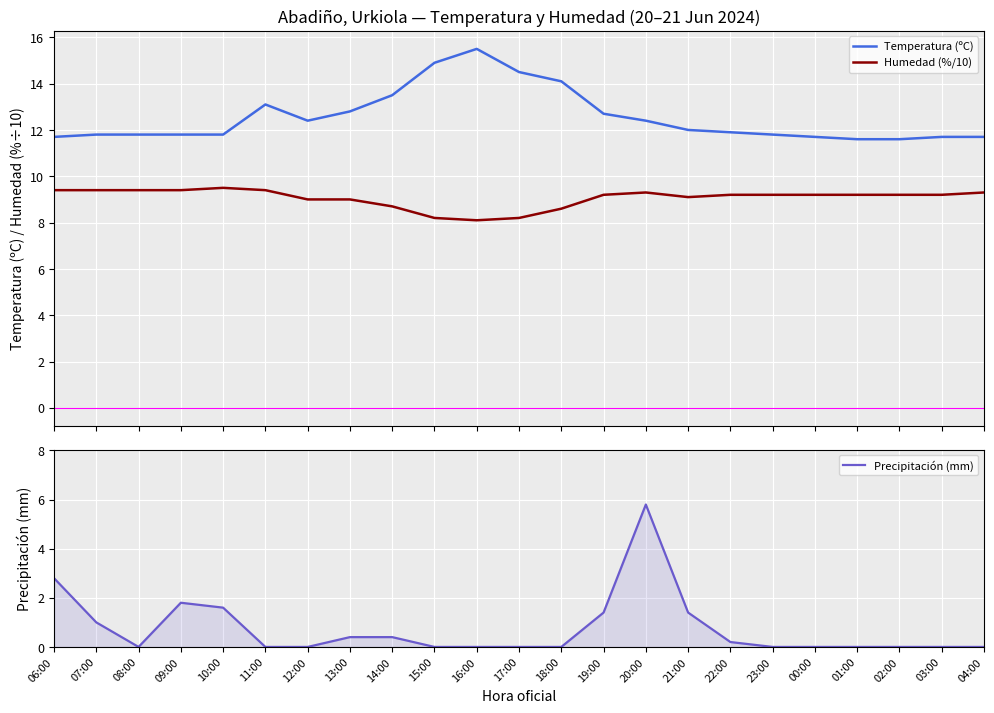

True or false: Humedad (%/10) and Temperatura (ºC) intersect in this chart.

False